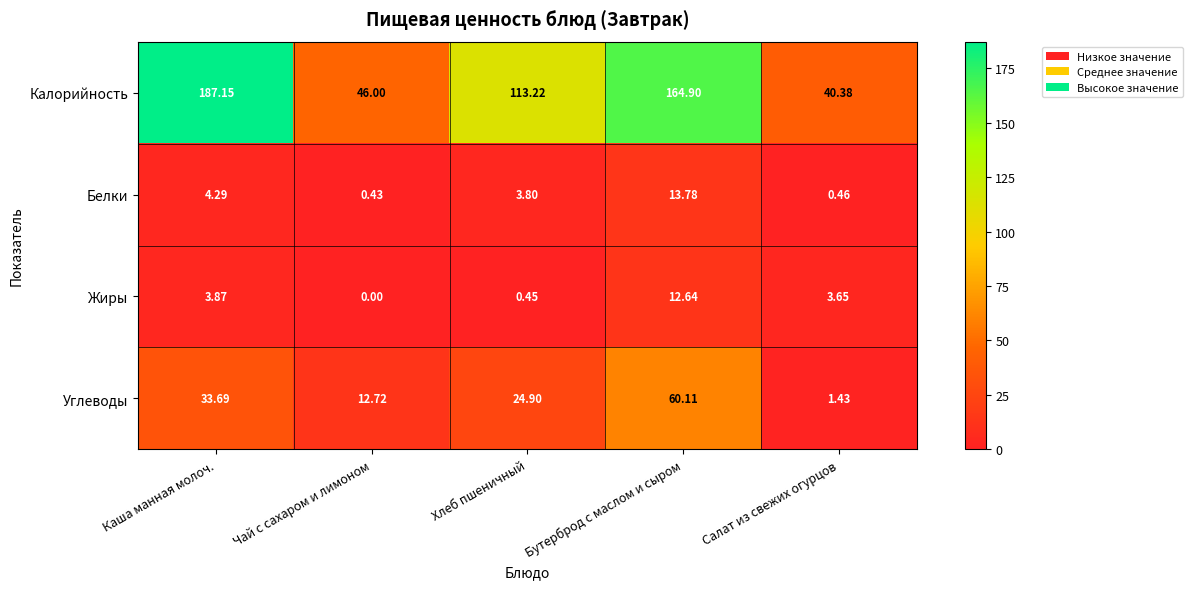

List the series in order of their peak value, lowest first.

Жиры, Белки, Углеводы, Калорийность